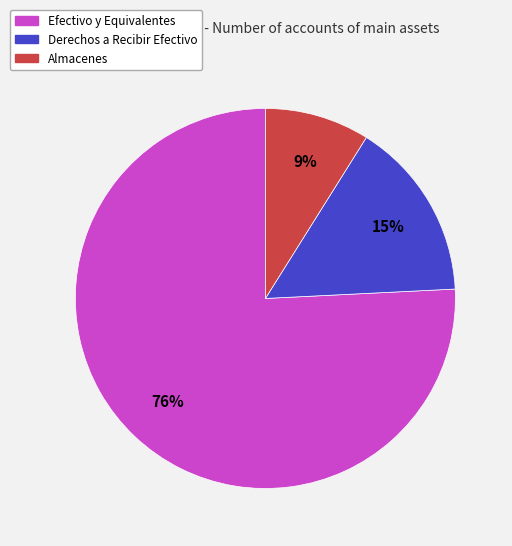

To the nearest percent, what is the average slice percentage?

33%